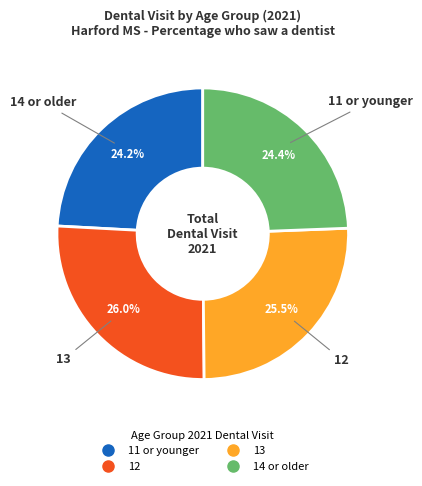

Is 14 or older the majority of the pie?

No